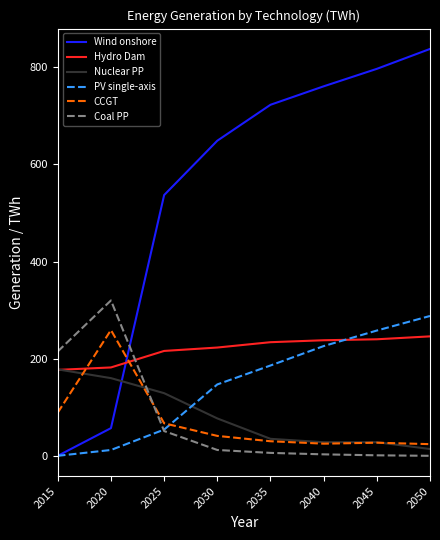

At which label does Nuclear PP reach its minimum?

2050